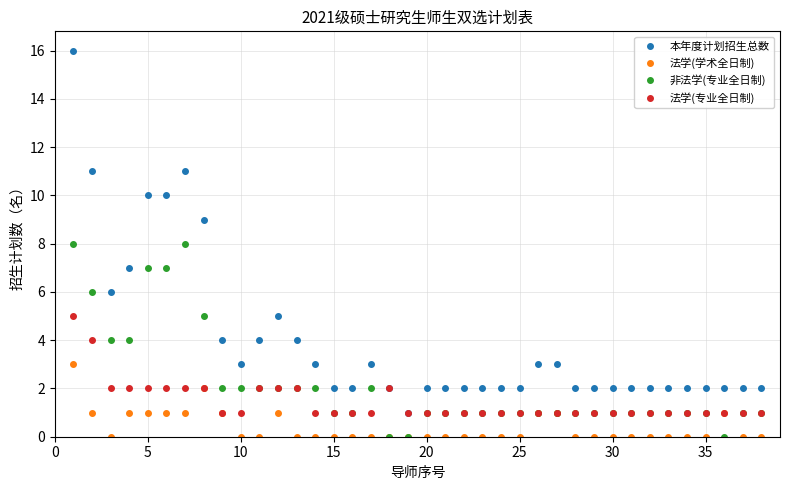

List the series in order of their peak value, highest first.

本年度计划招生总数, 非法学(专业全日制), 法学(专业全日制), 法学(学术全日制)